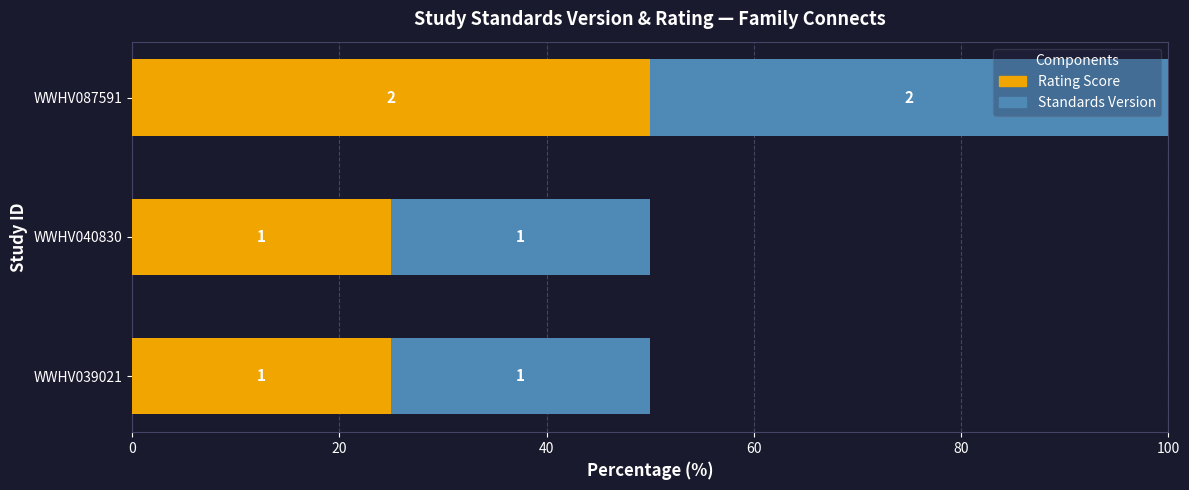

What are all the series names shown in the legend?

Rating Score, Standards Version